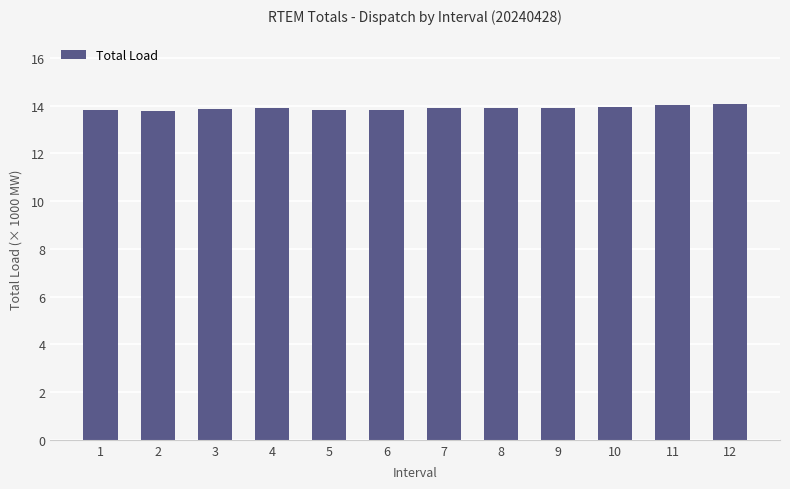

What is the value of the 10th bar from the left?

13.9